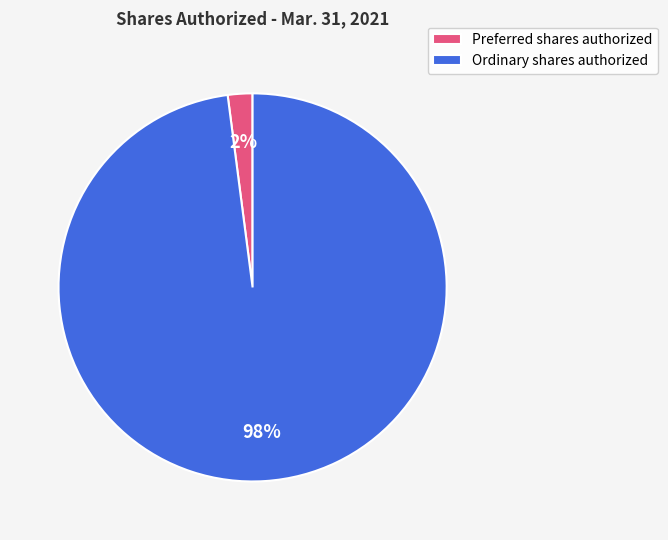

Rank the categories by value from lowest to highest.

Preferred shares authorized, Ordinary shares authorized